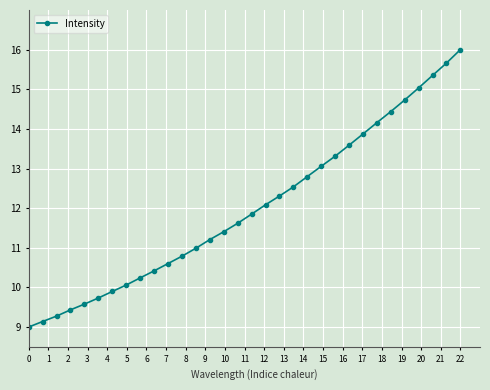

Reading right to left, list all the values displayed in this chart.

16.0	15.7	15.3	15.0	14.7	14.4	14.2	13.9	13.6	13.3	13.1	12.8	12.5	12.3	12.1	11.8	11.6	11.4	11.2	11.0	10.8	10.6	10.4	10.2	10.1	9.9	9.7	9.6	9.4	9.3	9.1	9.0